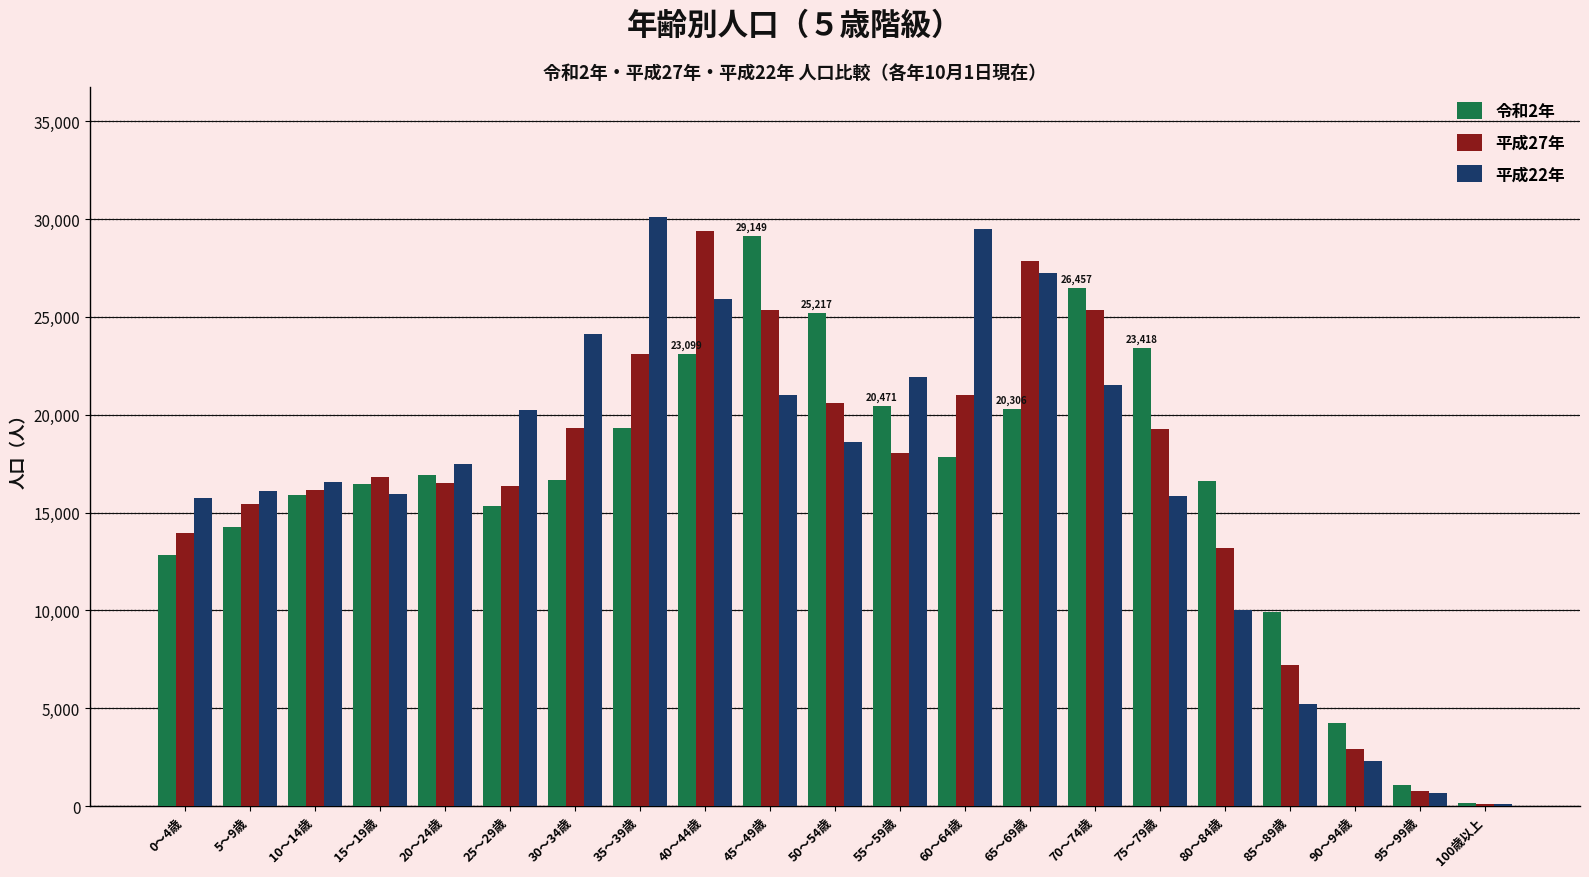

What is the sum of all 平成27年 values?

348699